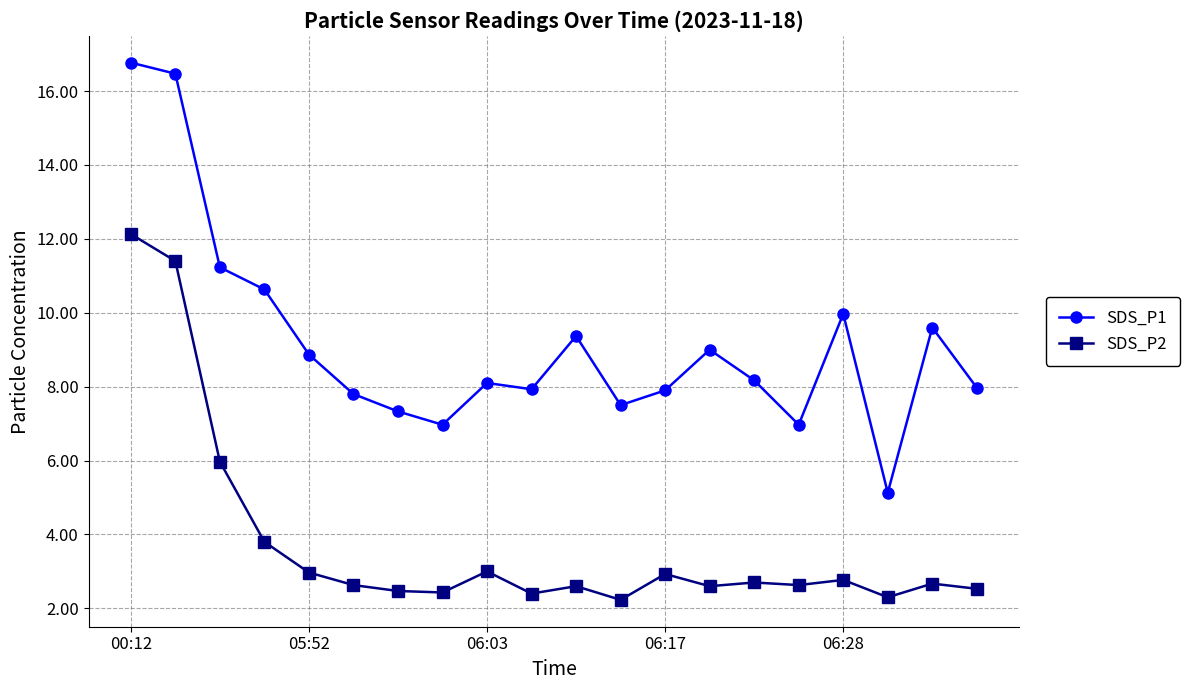

List the series in order of their overall mean, highest first.

SDS_P1, SDS_P2